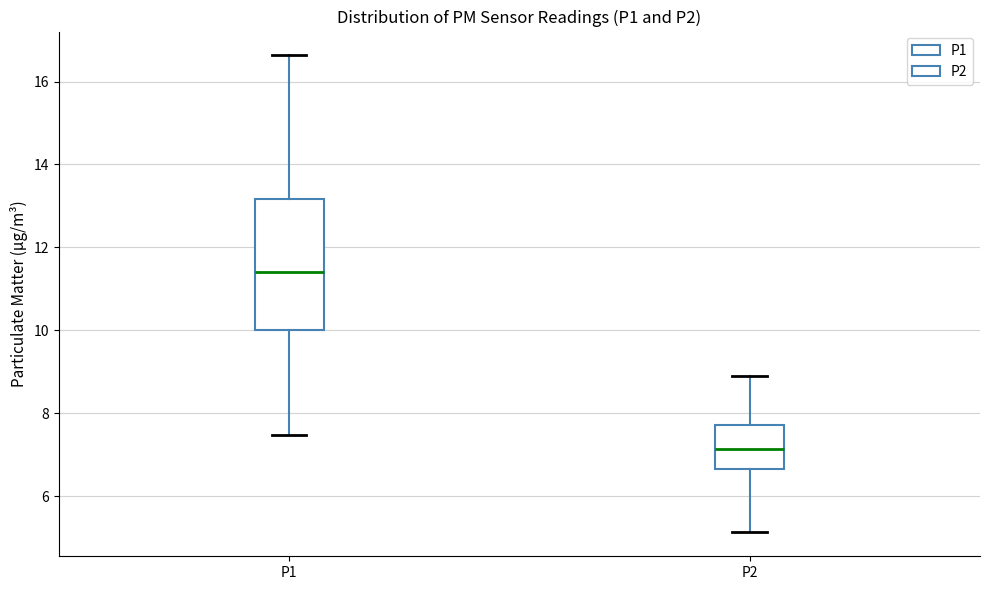

Where is the upper edge of the box for P2 on the y-axis? The values are not printed on the chart, so give them approximately, as read against the axis.

7.8